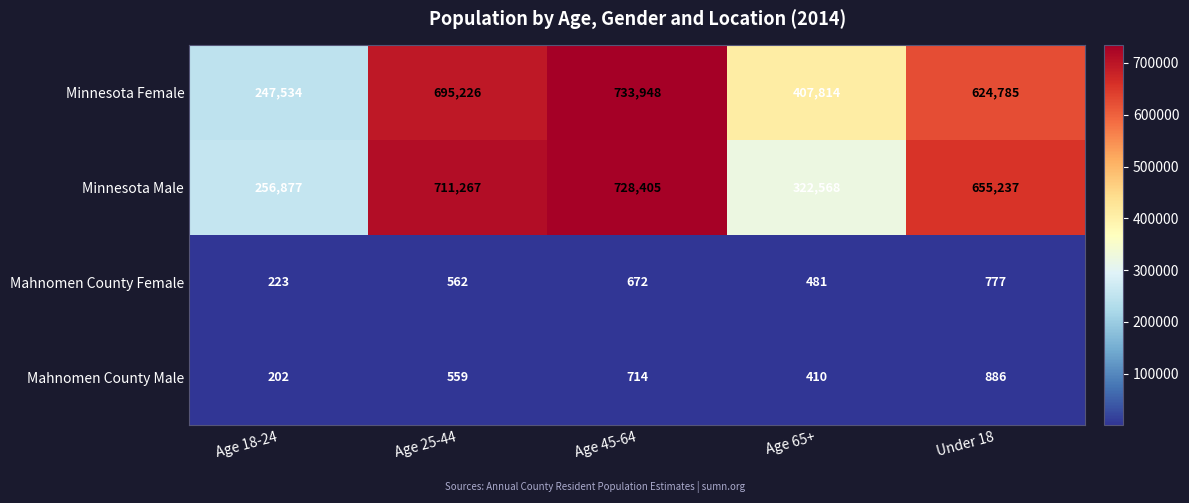

Which series has the widest spread of values?

Minnesota Female